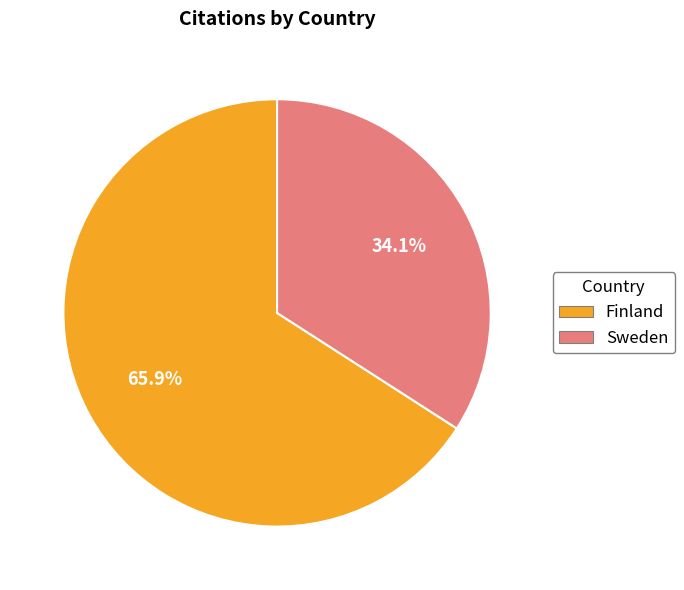

How many segments does this pie chart have?

2